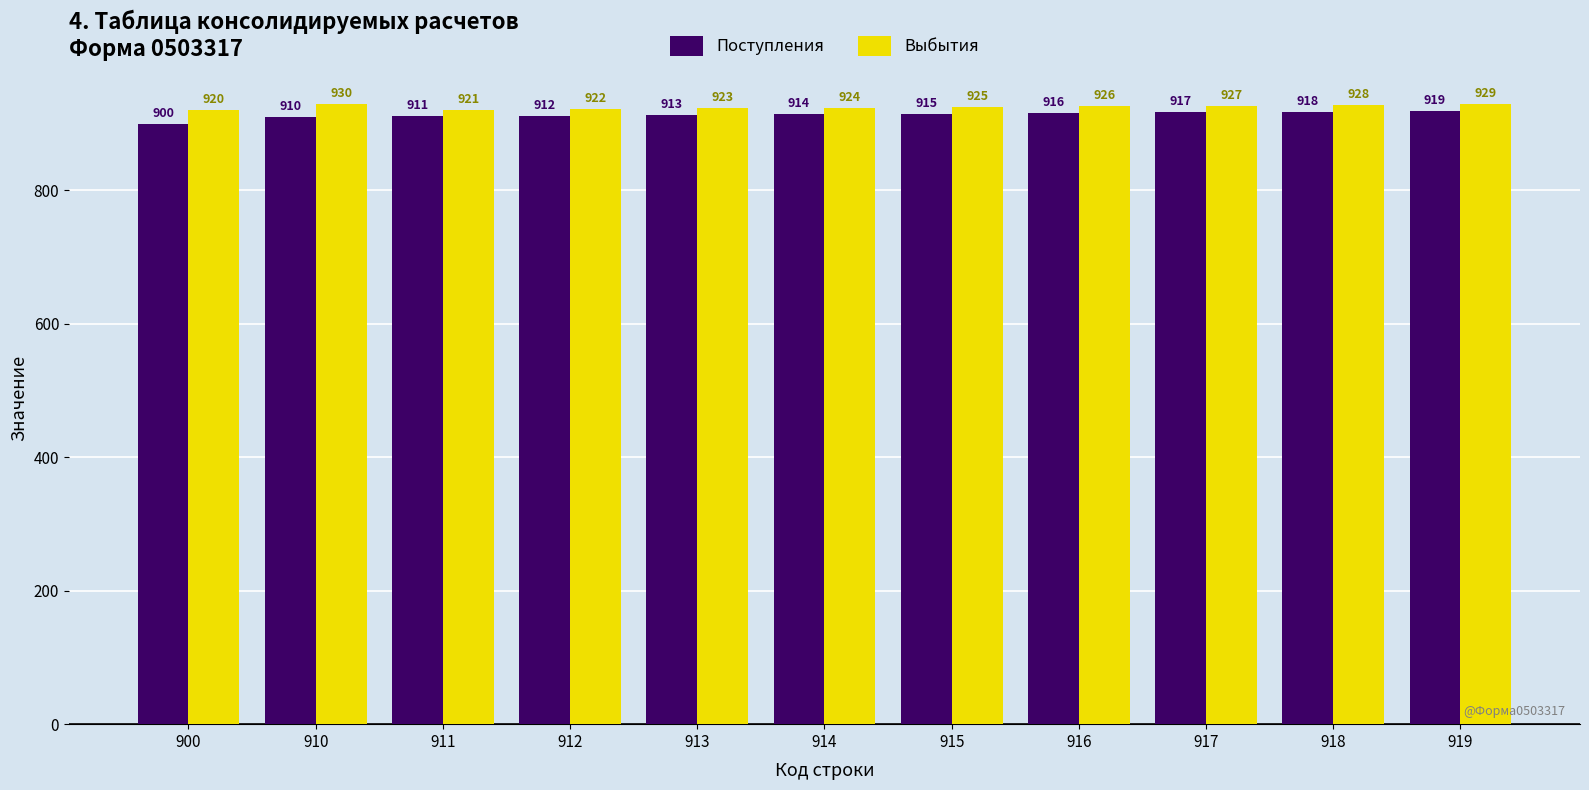

At 916, list the series in order from smallest to largest.

Поступления, Выбытия